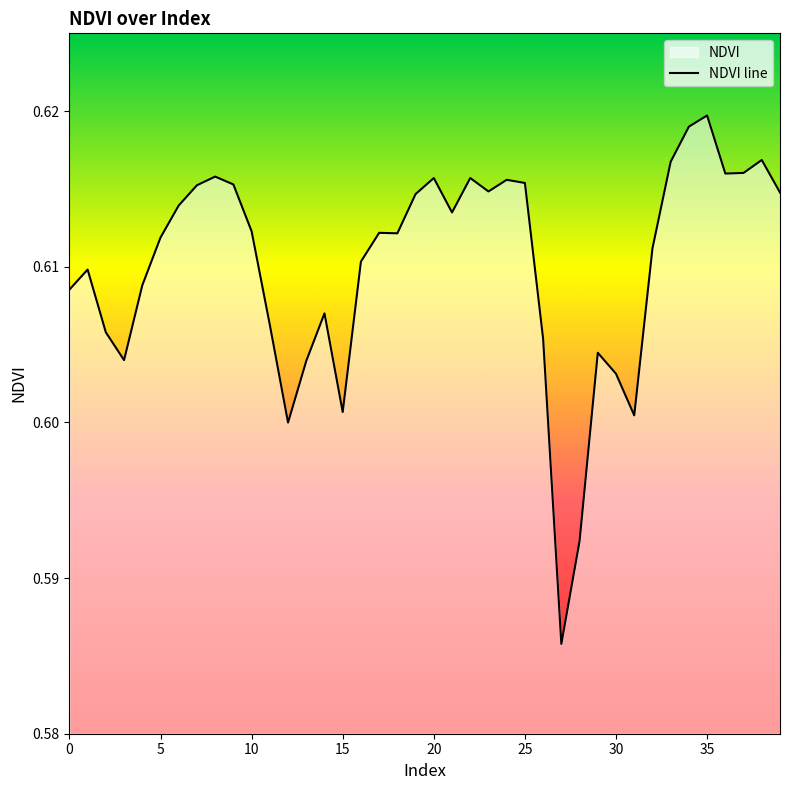

What is the sum of all values?

24.4